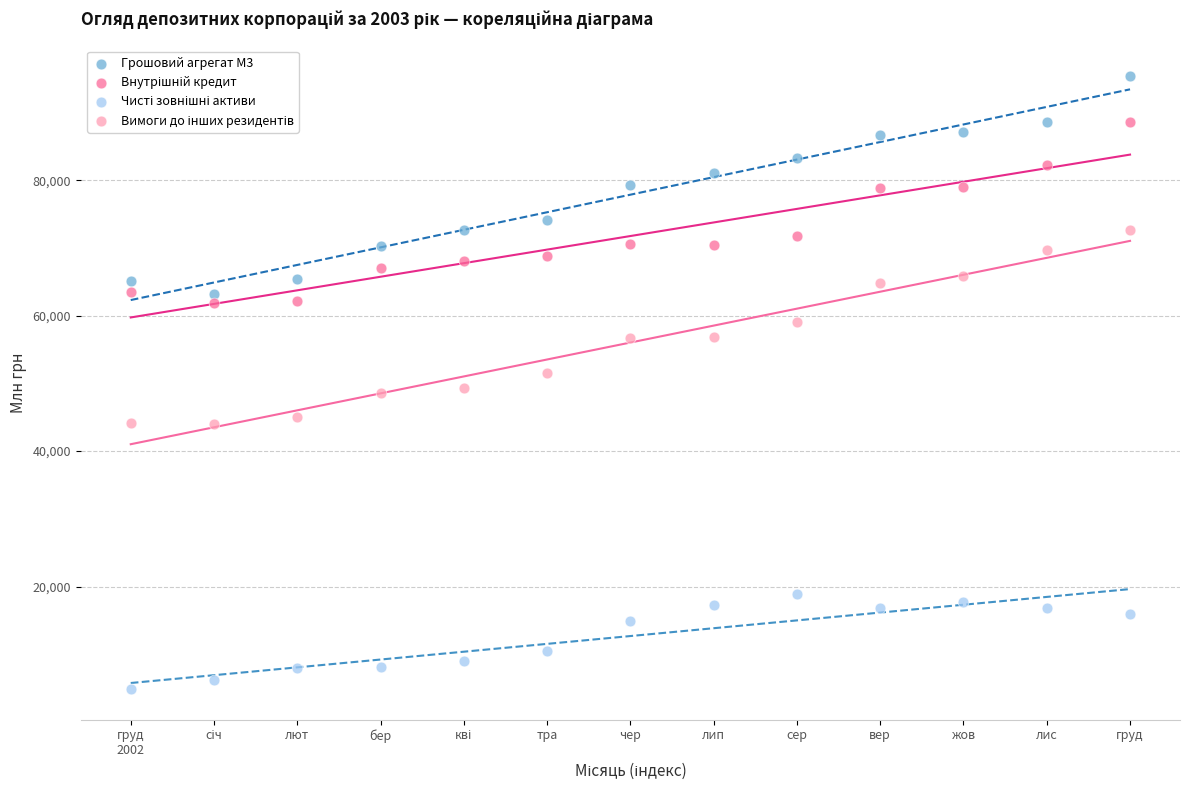

Across all data points, what is the range of Y values (max minus min)?

90462.4